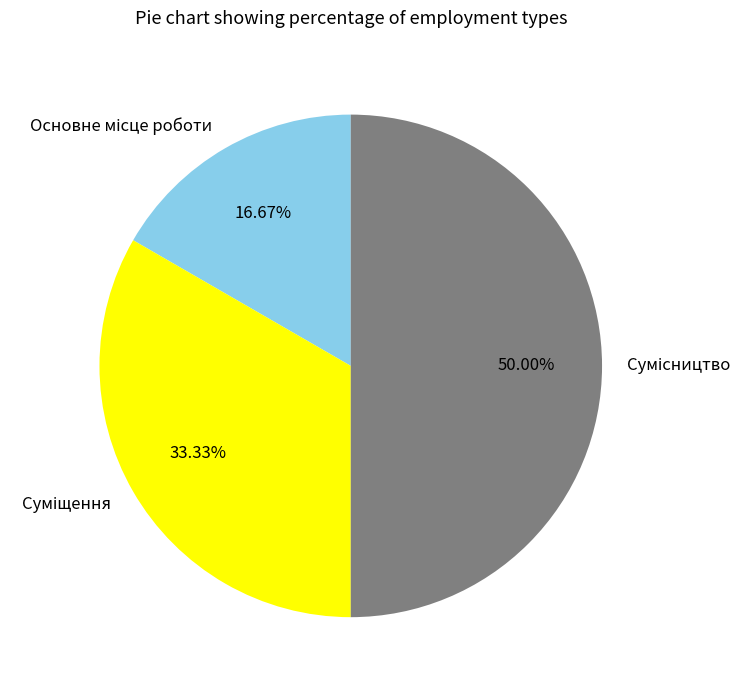

How many slices are in this pie chart?

3